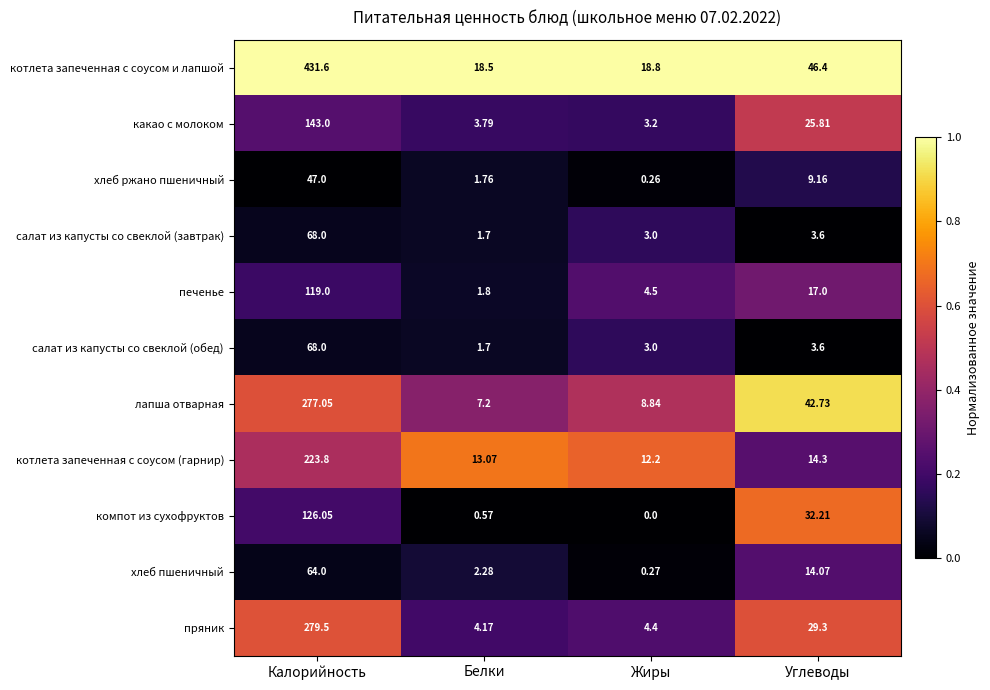

List the labels in order of котлета запеченная с соусом (гарнир) value, largest first.

Калорийность, Углеводы, Белки, Жиры